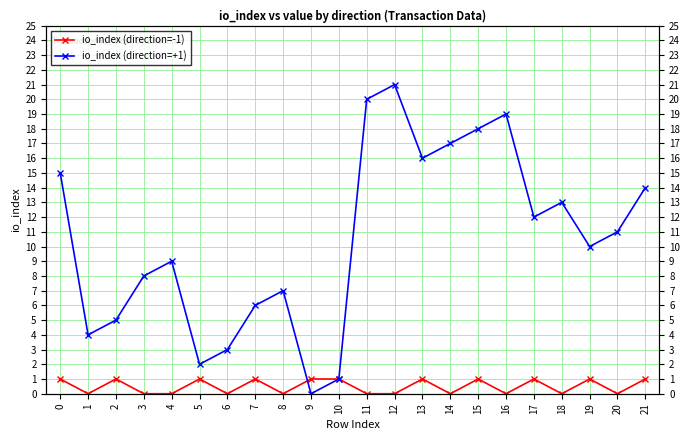

After their last crossing, which series has the higher values: io_index (direction=-1) or io_index (direction=+1)?

io_index (direction=-1)